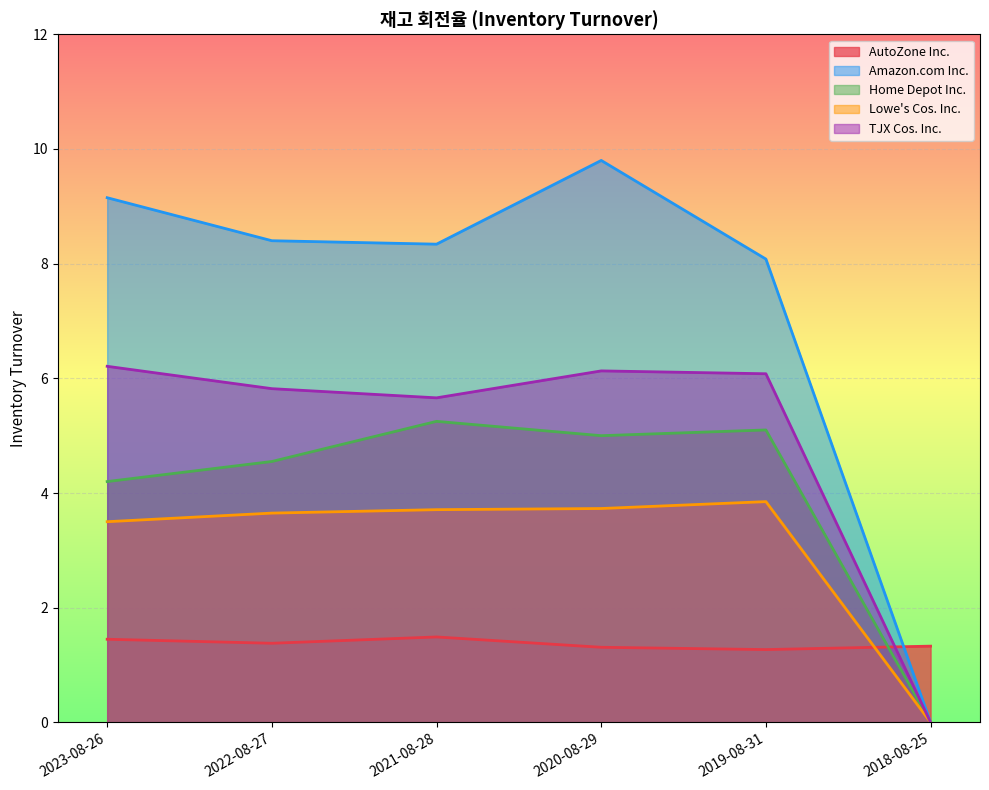

What value does the Home Depot Inc. series have at 2023-08-26?

4.2